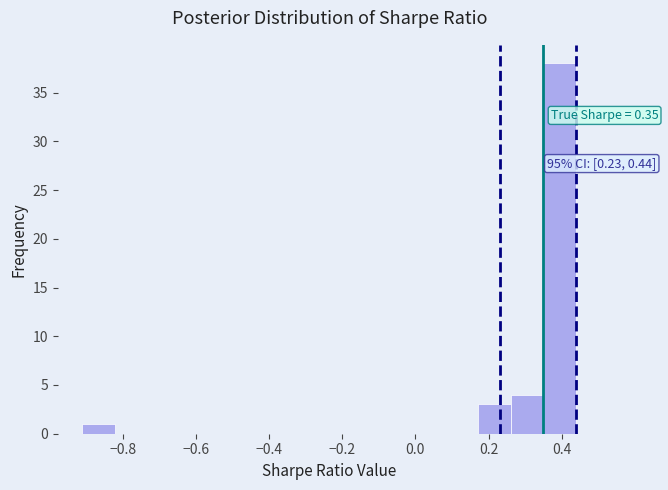

Which range on the x-axis has the tallest bar?

0.35 to 0.44